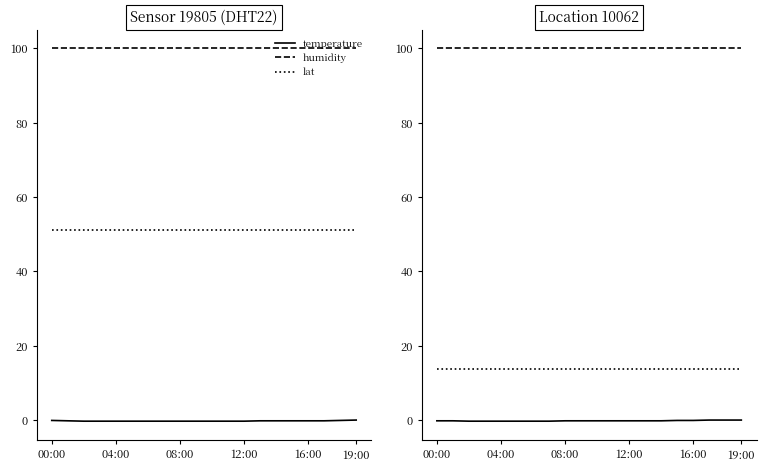

Which series has the largest total across all categories?

humidity